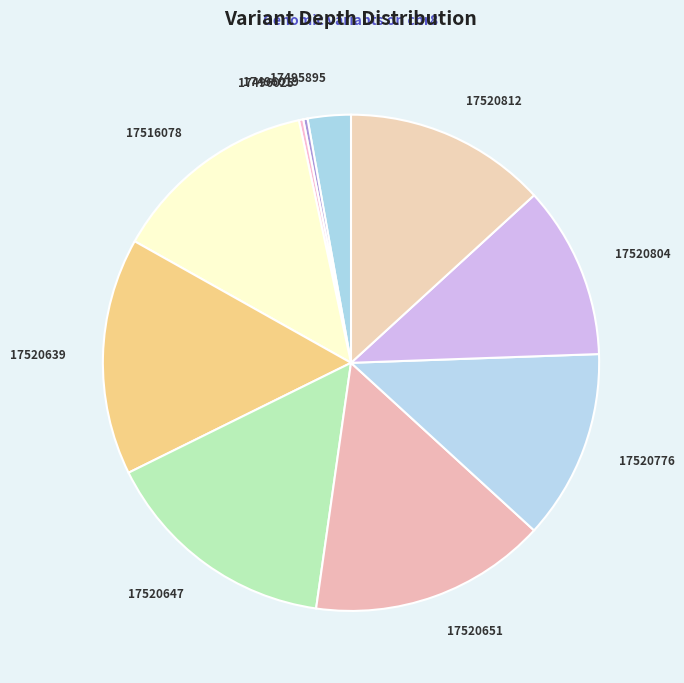

Count the number of slices in the pie.

10